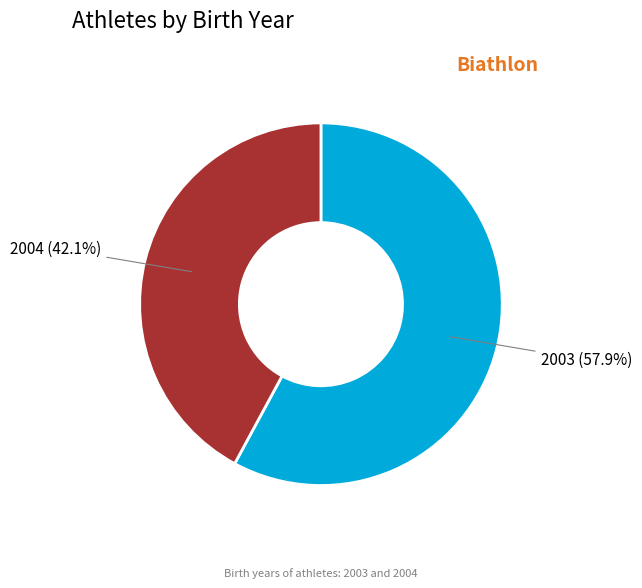

Is there a majority slice in this chart?

Yes